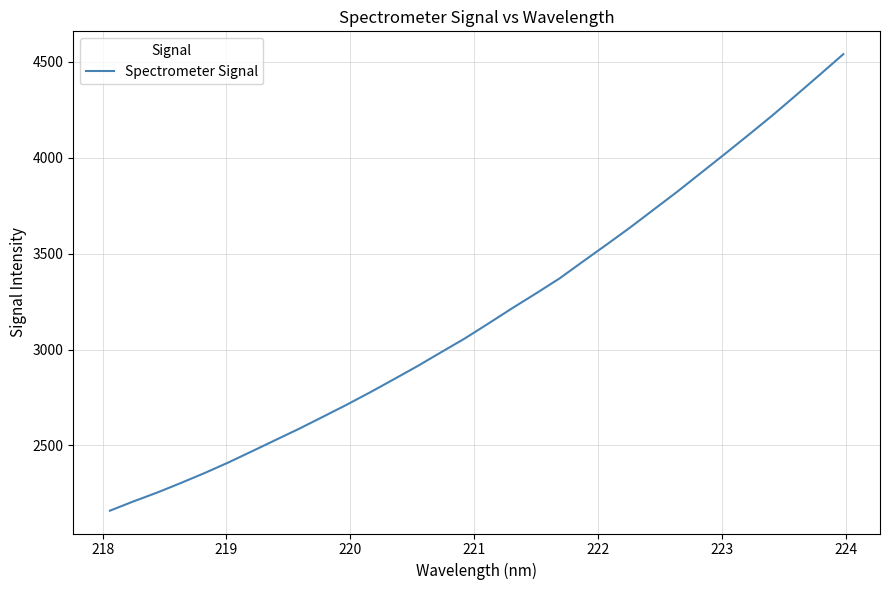

How many lines are shown in the chart?

1